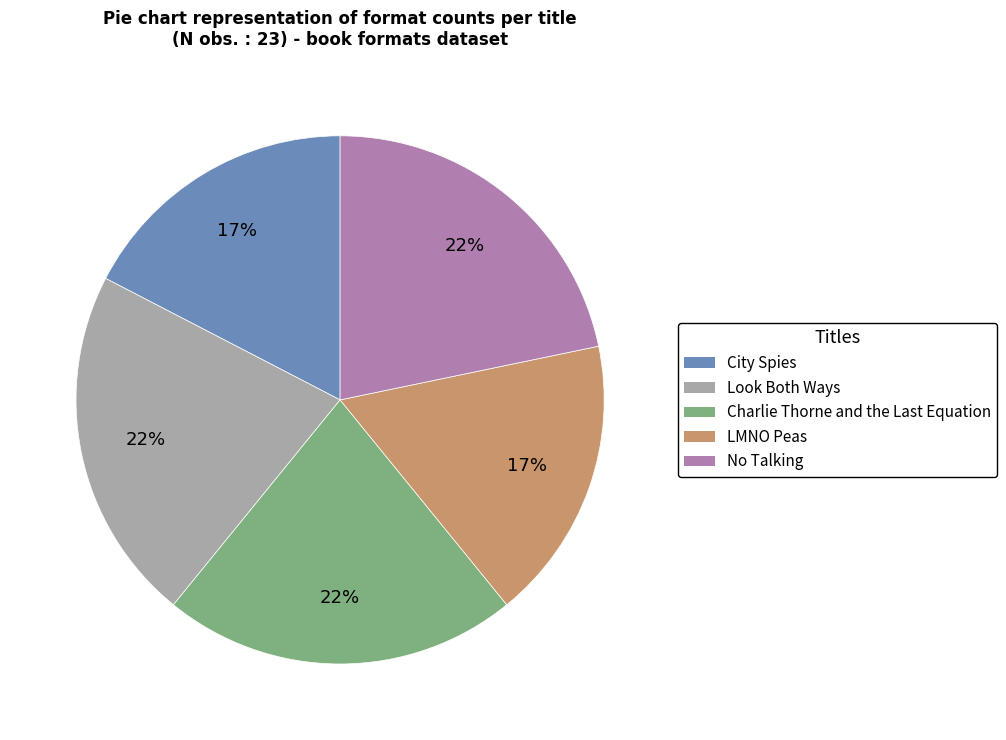

Count the number of slices in the pie.

5